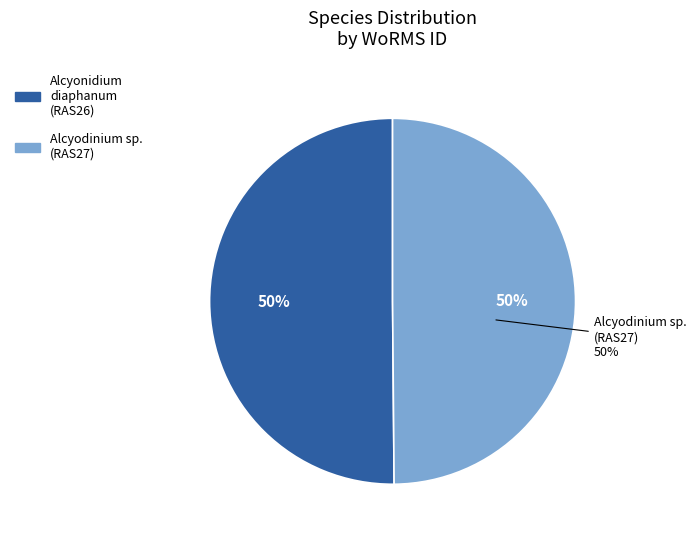

To the nearest percent, what percentage of the pie is Alcyodinium sp.
(RAS27)?

50%